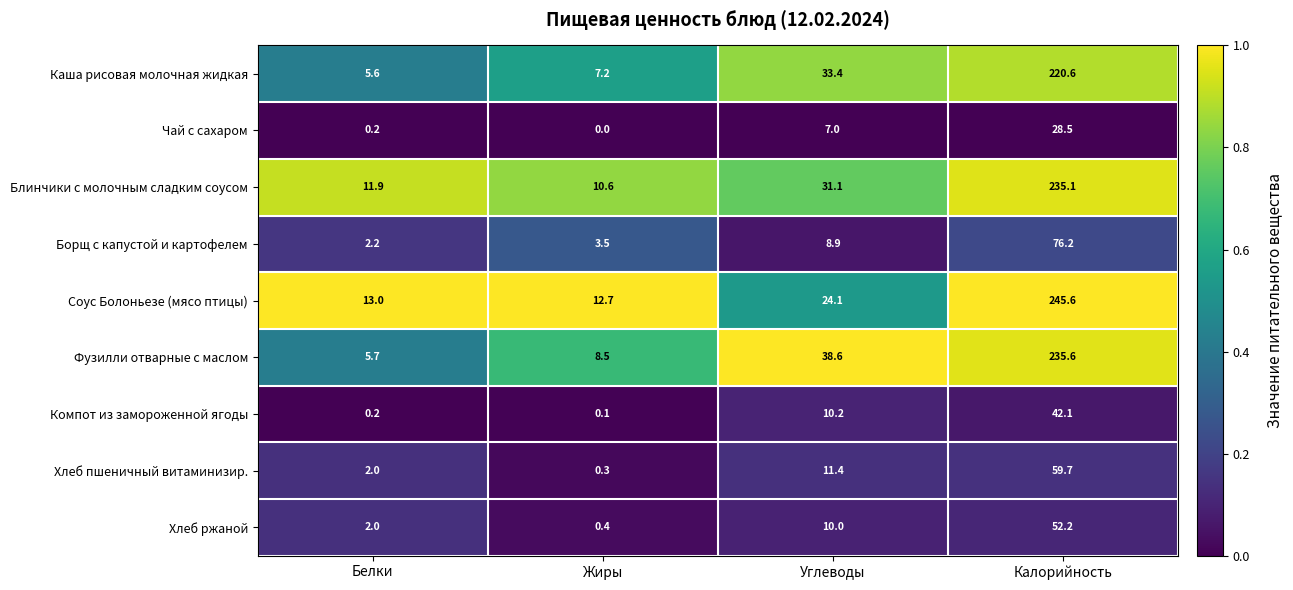

What is the average value of the Борщ с капустой и картофелем series?

22.7